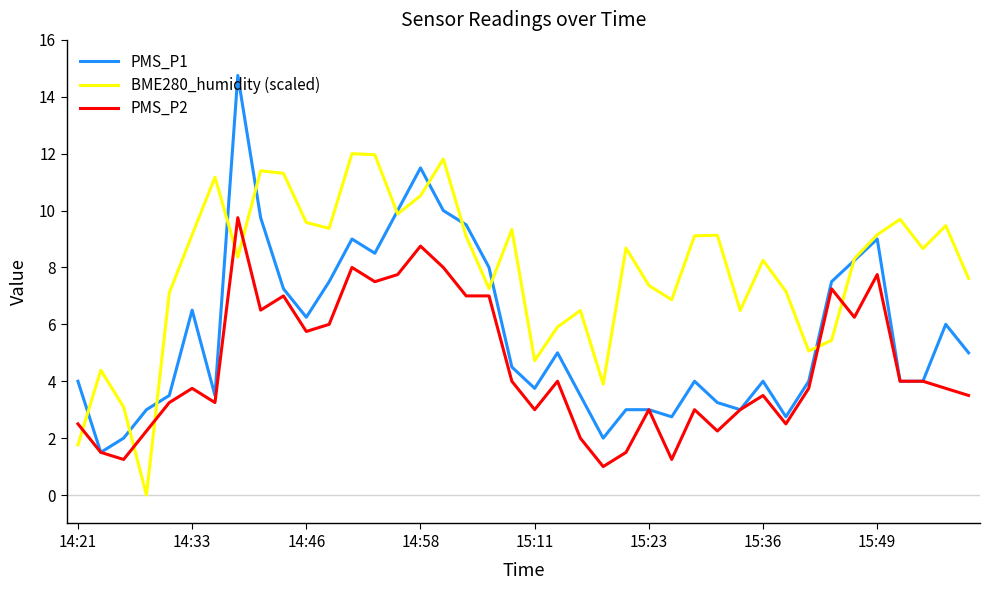

Rank the series by their maximum value, from highest to lowest.

PMS_P1, BME280_humidity (scaled), PMS_P2